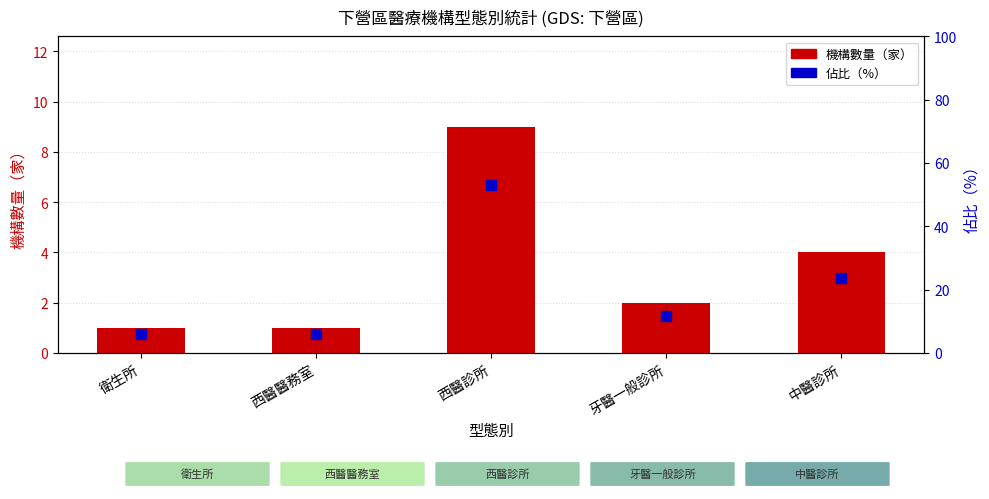

Is the value of 佔比（%） at 中醫診所 greater than the value of 機構數量（家） at 牙醫一般診所?

Yes